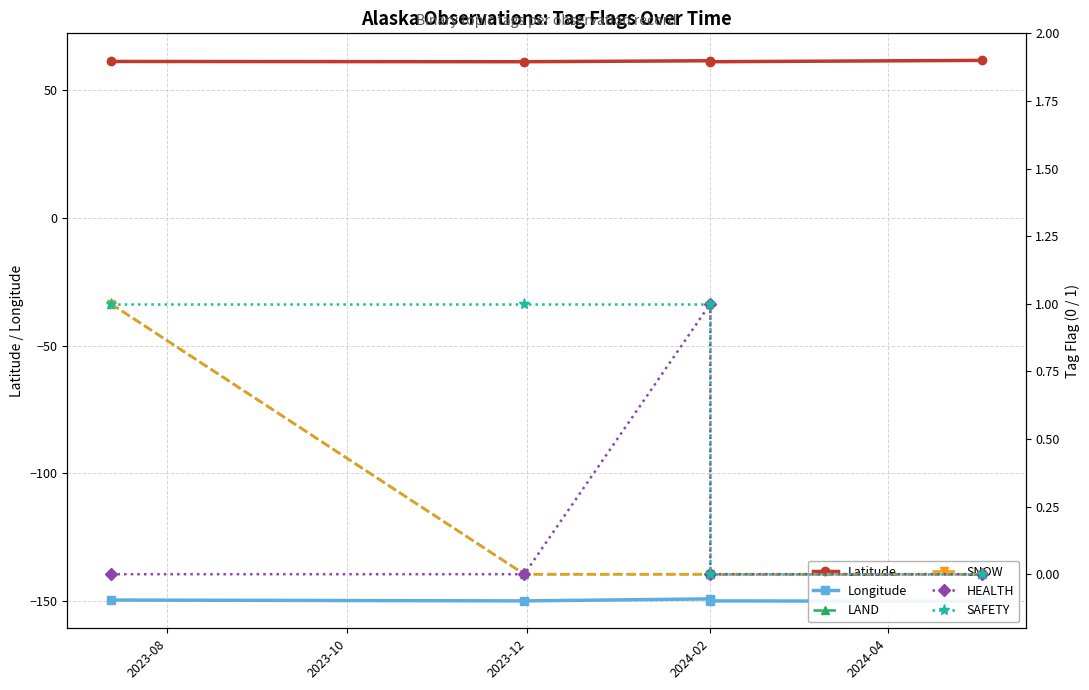

True or false: SNOW and Longitude intersect in this chart.

False